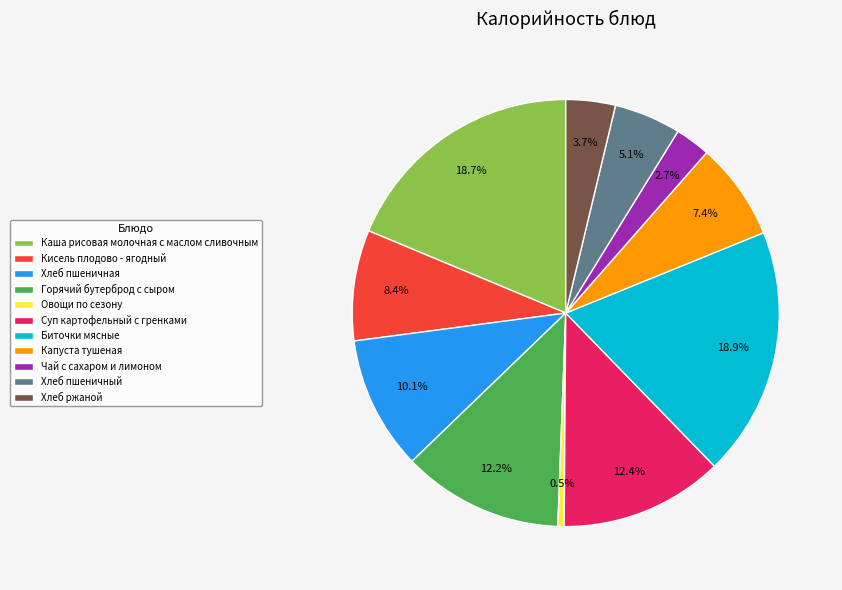

True or false: Каша рисовая молочная с маслом сливочным accounts for 19% of the total.

True